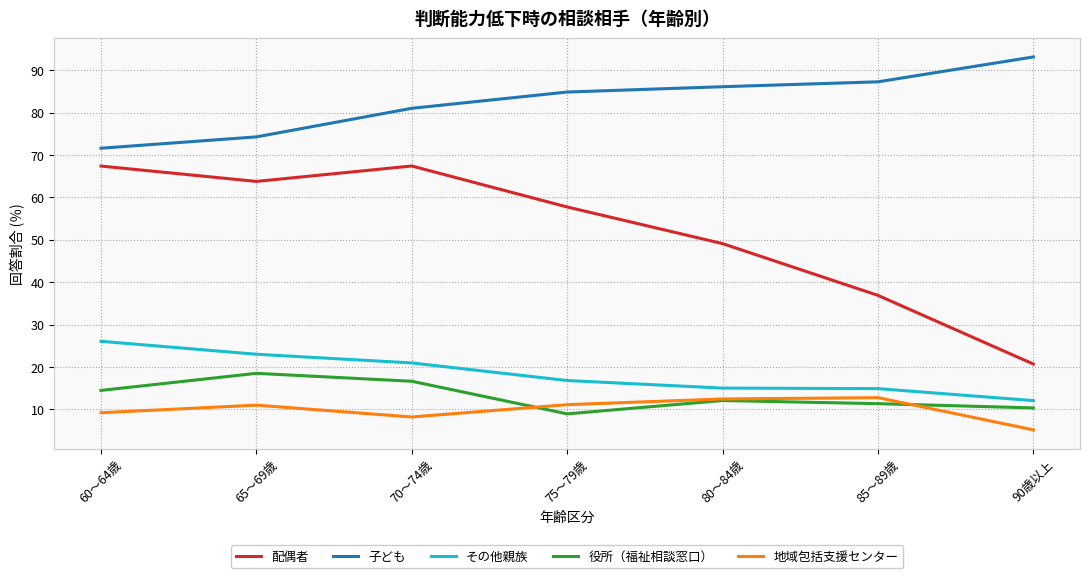

Which series has the largest total across all categories?

子ども